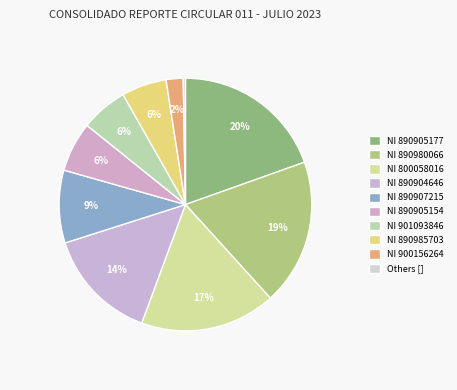

How many segments does this pie chart have?

10